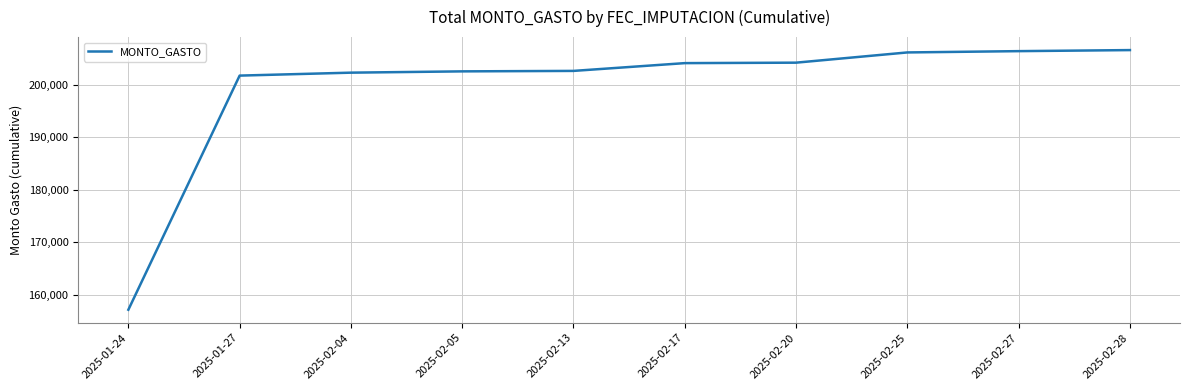

What is the difference between the values at 2025-02-27 and 2025-02-20?

2194.8